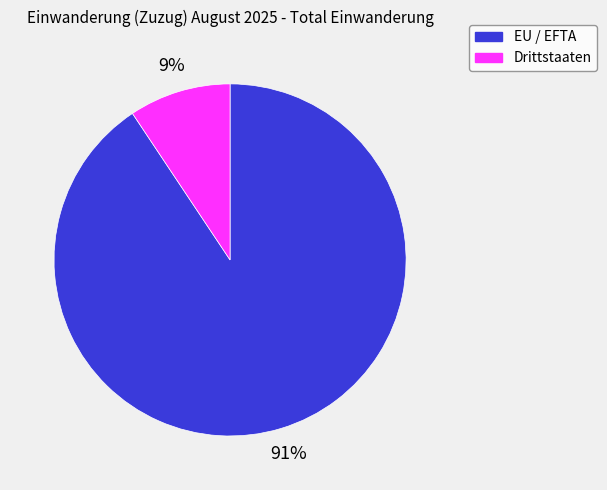

To the nearest percent, what portion does EU / EFTA represent?

91%